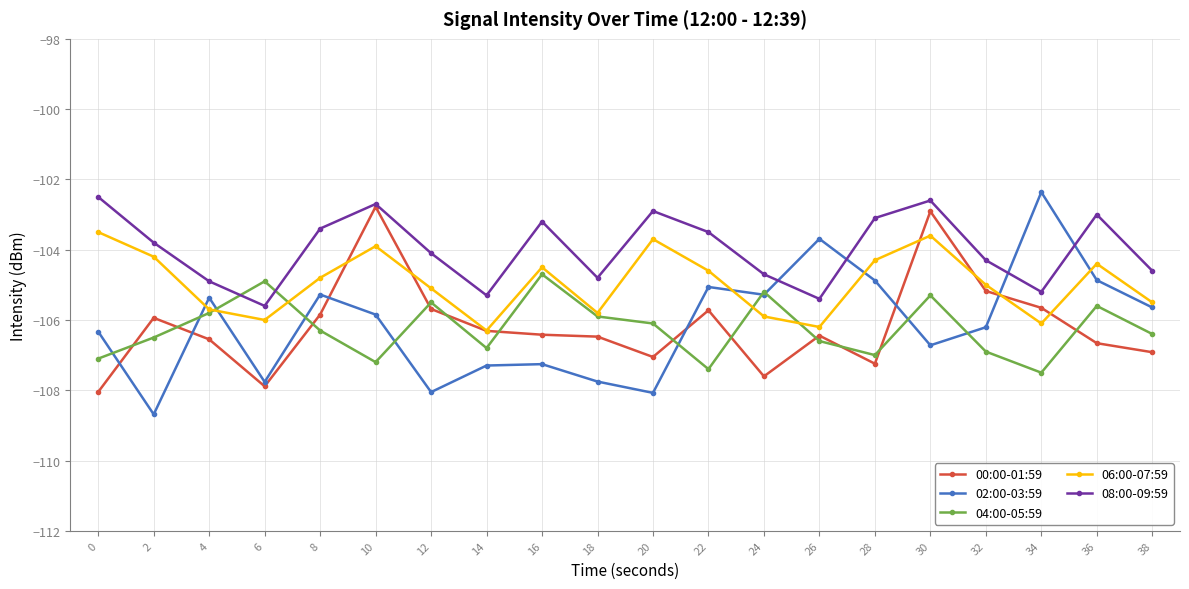

At which category does 04:00-05:59 reach its first local valley?

10